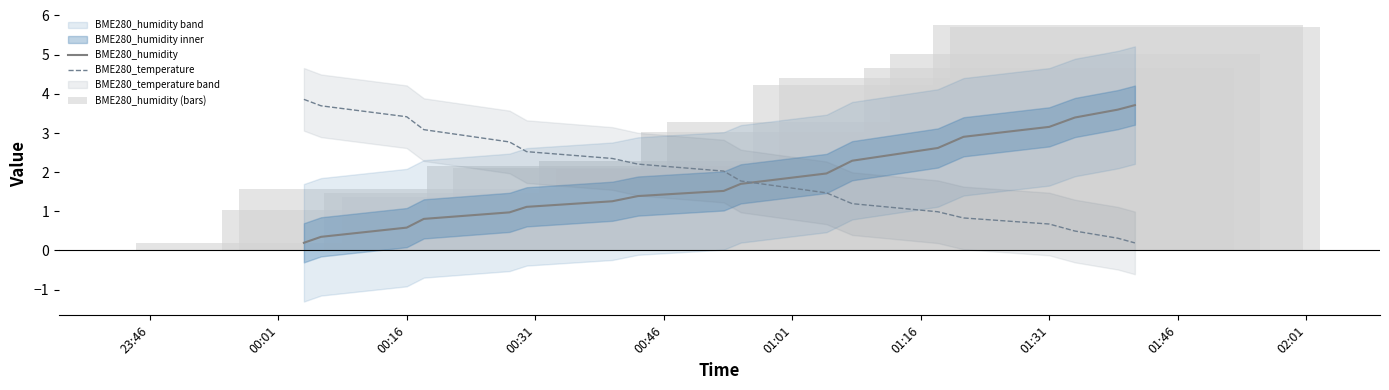

What is the label of the 2nd bar from the left?

00:01